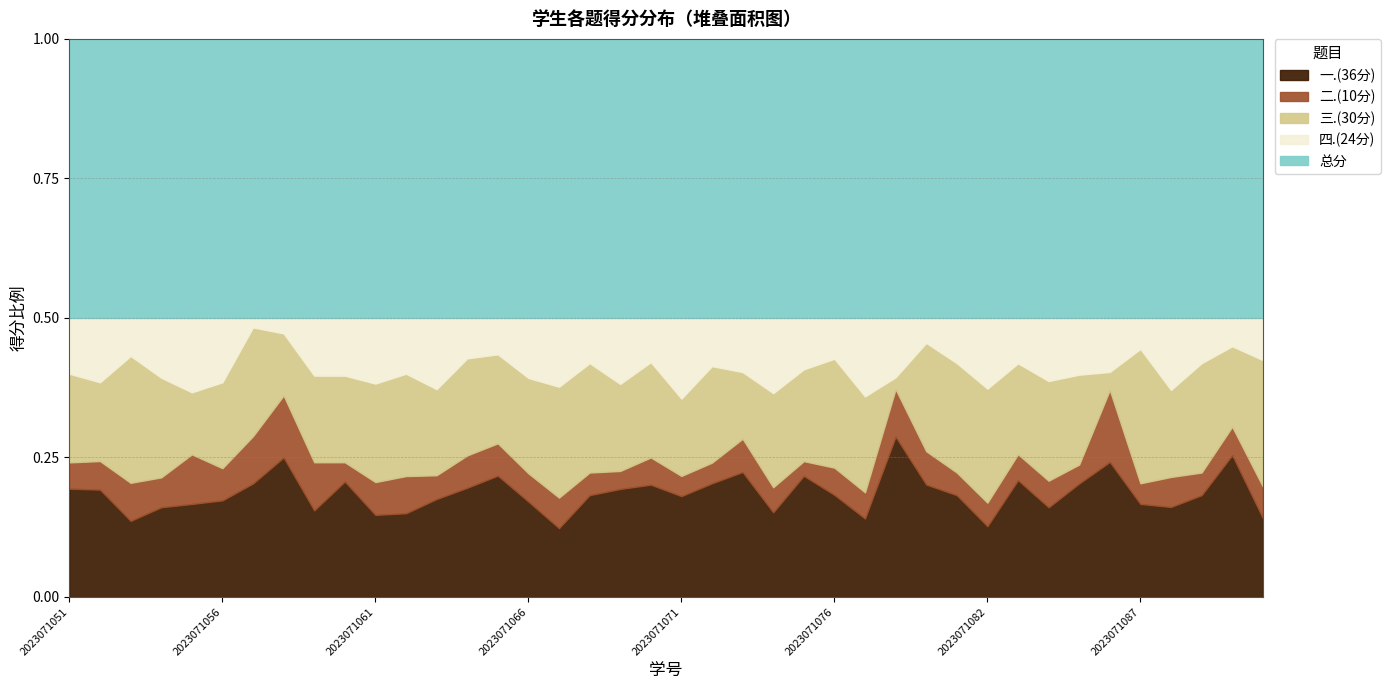

Reading right to left, list all the values displayed in this chart.

一.(36分): 2023071091=15	2023071090=30	2023071089=27	2023071088=30	2023071087=18	2023071086=15	2023071085=24	2023071084=27	2023071083=36	2023071082=18	2023071081=27	2023071080=27	2023071079=27	2023071077=18	2023071076=15	2023071075=33	2023071074=27	2023071073=30	2023071072=33	2023071071=30	2023071070=33	2023071069=36	2023071068=27	2023071067=18	2023071066=27	2023071065=30	2023071064=27	2023071063=33	2023071062=18	2023071061=15	2023071060=24	2023071059=18	2023071058=18	2023071057=24	2023071056=18	2023071055=15	2023071054=18	2023071053=12	2023071052=30	2023071051=33
二.(10分): 2023071091=6	2023071090=6	2023071089=6	2023071088=10	2023071087=4	2023071086=8	2023071085=4	2023071084=8	2023071083=8	2023071082=6	2023071081=6	2023071080=8	2023071079=8	2023071077=6	2023071076=4	2023071075=4	2023071074=8	2023071073=8	2023071072=6	2023071071=6	2023071070=8	2023071069=6	2023071068=6	2023071067=8	2023071066=8	2023071065=8	2023071064=8	2023071063=8	2023071062=8	2023071061=6	2023071060=4	2023071059=10	2023071058=8	2023071057=10	2023071056=6	2023071055=8	2023071054=6	2023071053=6	2023071052=8	2023071051=8
三.(30分): 2023071091=24	2023071090=17	2023071089=29	2023071088=29	2023071087=26	2023071086=2	2023071085=19	2023071084=30	2023071083=28	2023071082=29	2023071081=29	2023071080=26	2023071079=2	2023071077=22	2023071076=16	2023071075=25	2023071074=30	2023071073=16	2023071072=28	2023071071=23	2023071070=28	2023071069=29	2023071068=29	2023071067=29	2023071066=27	2023071065=22	2023071064=24	2023071063=29	2023071062=22	2023071061=18	2023071060=18	2023071059=18	2023071058=8	2023071057=23	2023071056=16	2023071055=10	2023071054=20	2023071053=20	2023071052=22	2023071051=27
四.(24分): 2023071091=8	2023071090=6	2023071089=12	2023071088=24	2023071087=6	2023071086=6	2023071085=12	2023071084=19	2023071083=14	2023071082=18	2023071081=12	2023071080=6	2023071079=10	2023071077=18	2023071076=6	2023071075=14	2023071074=24	2023071073=13	2023071072=14	2023071071=24	2023071070=13	2023071069=22	2023071068=12	2023071067=18	2023071066=17	2023071065=9	2023071064=10	2023071063=24	2023071062=12	2023071061=12	2023071060=12	2023071059=12	2023071058=2	2023071057=2	2023071056=12	2023071055=12	2023071054=12	2023071053=6	2023071052=18	2023071051=17
总分: 2023071091=53	2023071090=59	2023071089=74	2023071088=93	2023071087=54	2023071086=31	2023071085=59	2023071084=84	2023071083=86	2023071082=71	2023071081=74	2023071080=67	2023071079=47	2023071077=64	2023071076=41	2023071075=76	2023071074=89	2023071073=67	2023071072=81	2023071071=83	2023071070=82	2023071069=93	2023071068=74	2023071067=73	2023071066=79	2023071065=69	2023071064=69	2023071063=94	2023071062=60	2023071061=51	2023071060=58	2023071059=58	2023071058=36	2023071057=59	2023071056=52	2023071055=45	2023071054=56	2023071053=44	2023071052=78	2023071051=85